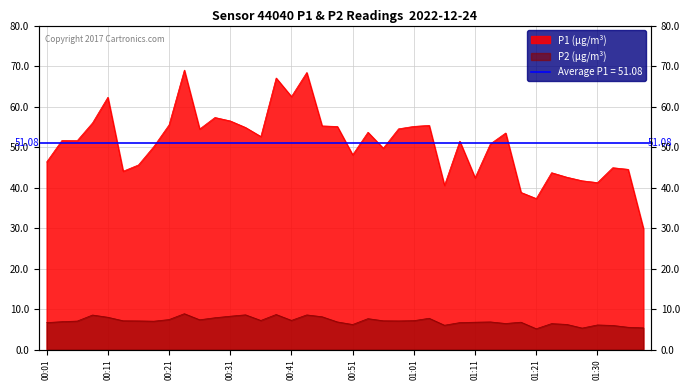

How many interior local valleys does the P2 series have?

10